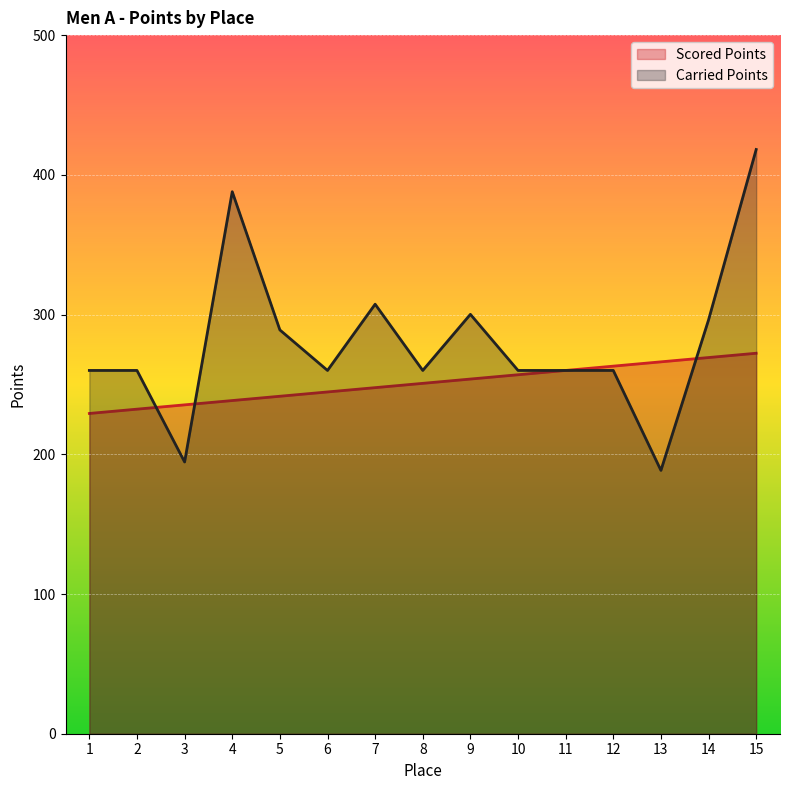

The value of Scored Points at 7 is 247.7. True or false?

True